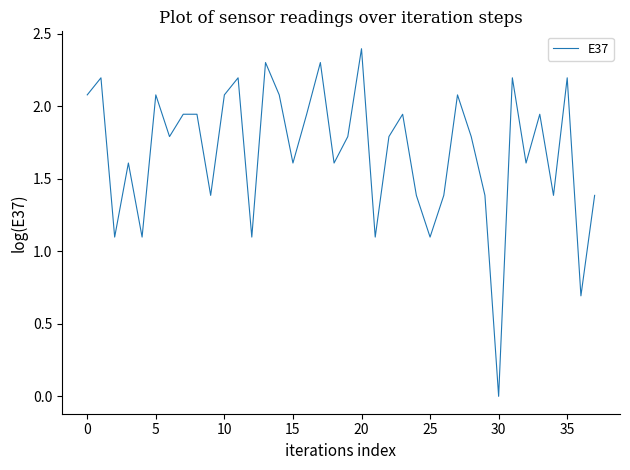

What is the greatest value displayed?

2.4